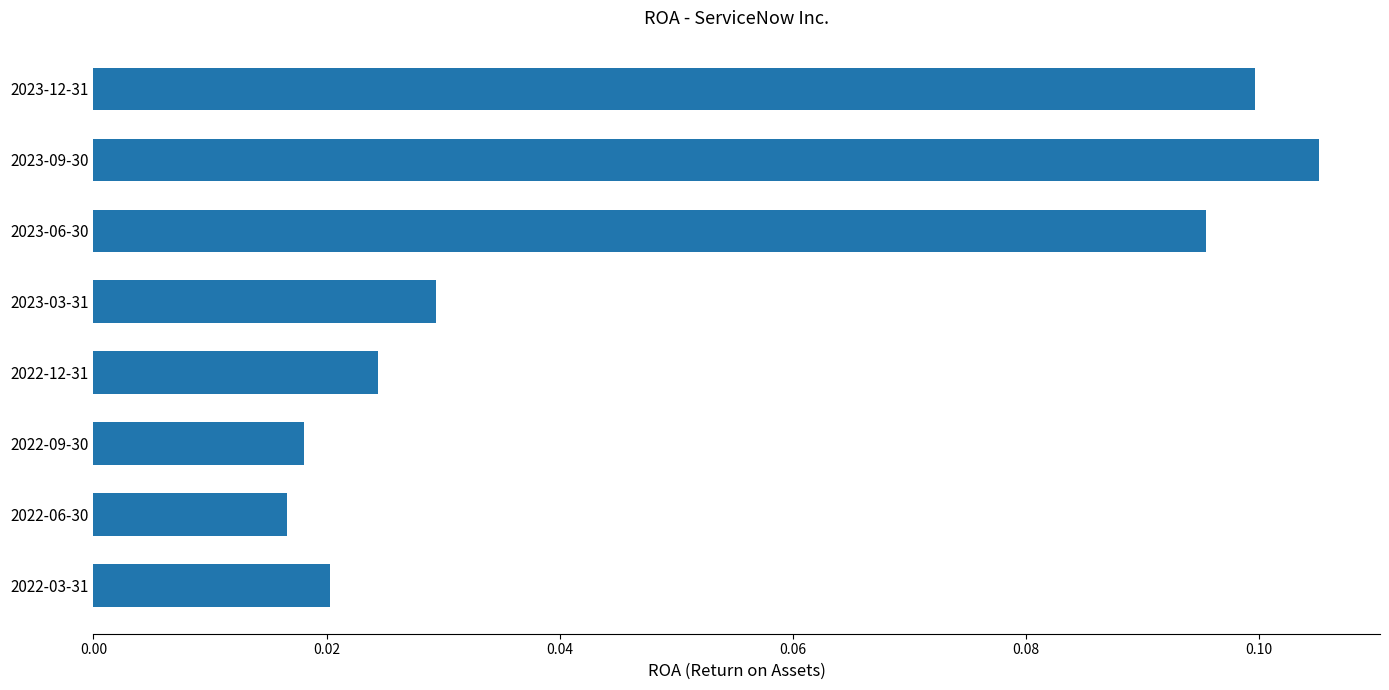

Which category has the highest value across all series?

2023-09-30